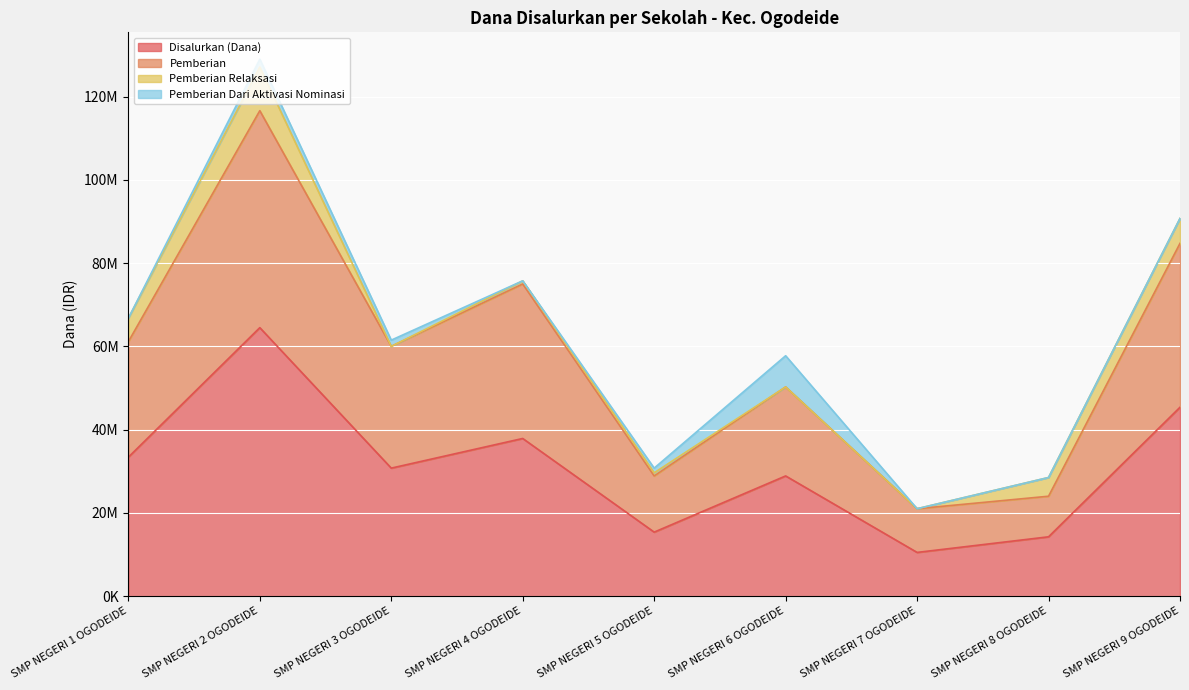

What are all the series names shown in the legend?

Disalurkan (Dana), Pemberian, Pemberian Relaksasi, Pemberian Dari Aktivasi Nominasi